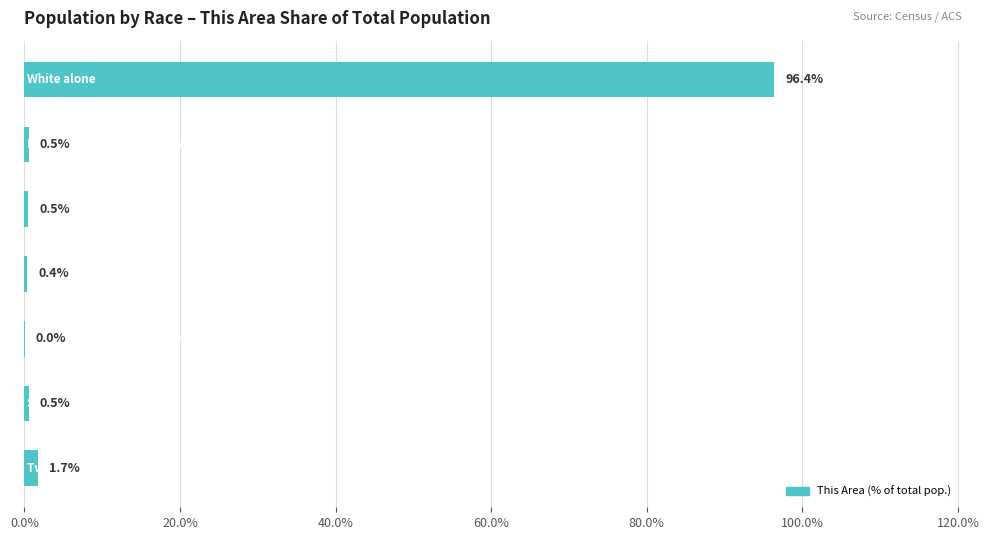

What is the sum of all values?

100.0